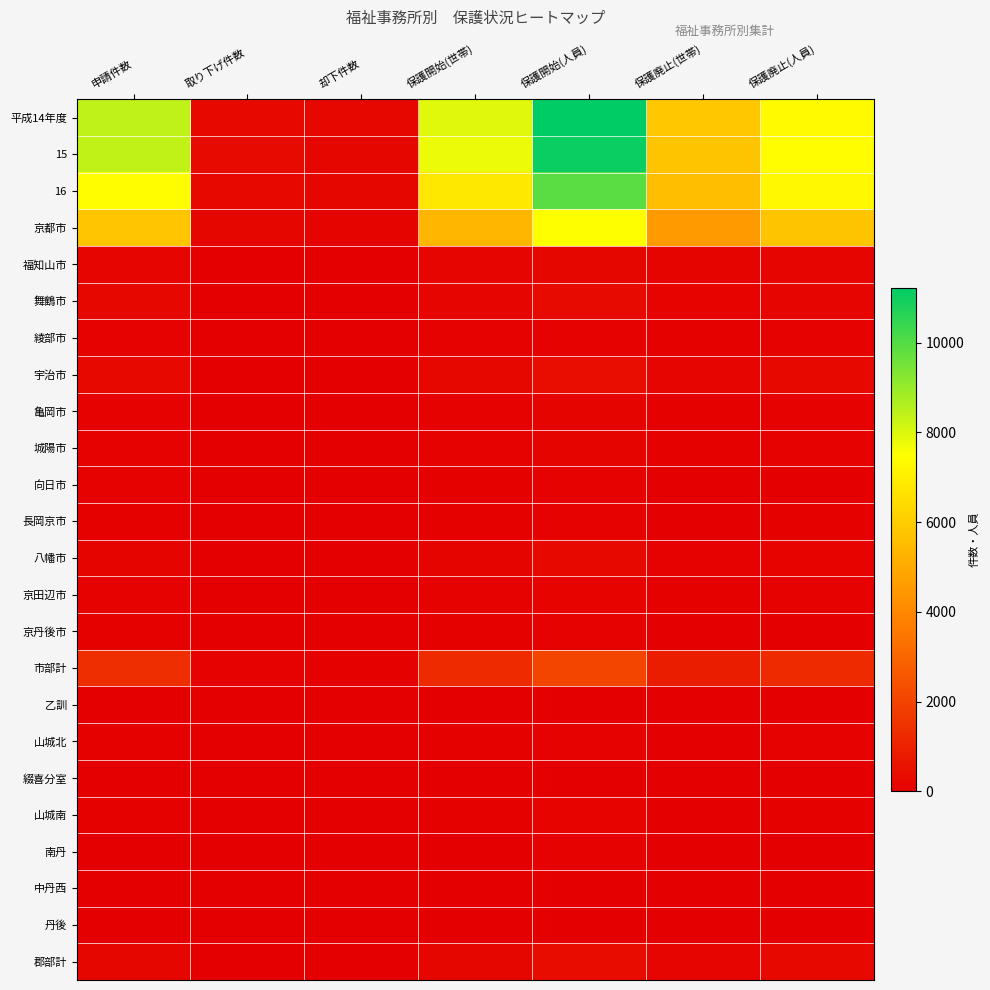

Reading right to left, what are all the values shown in this chart?

平成14年度: 保護廃止(人員)=7328	保護廃止(世帯)=5850	保護開始(人員)=11217	保護開始(世帯)=7938	却下件数=240	取り下げ件数=295	申請件数=8428
15: 保護廃止(人員)=7445	保護廃止(世帯)=5749	保護開始(人員)=11048	保護開始(世帯)=7735	却下件数=211	取り下げ件数=311	申請件数=8384
16: 保護廃止(人員)=7286	保護廃止(世帯)=5578	保護開始(人員)=9885	保護開始(世帯)=6811	却下件数=215	取り下げ件数=306	申請件数=7408
京都市: 保護廃止(人員)=5774	保護廃止(世帯)=4521	保護開始(人員)=7491	保護開始(世帯)=5350	却下件数=152	取り下げ件数=213	申請件数=5809
福知山市: 保護廃止(人員)=168	保護廃止(世帯)=150	保護開始(人員)=202	保護開始(世帯)=159	却下件数=13	取り下げ件数=4	申請件数=175
舞鶴市: 保護廃止(人員)=165	保護廃止(世帯)=124	保護開始(人員)=308	保護開始(世帯)=197	却下件数=15	取り下げ件数=12	申請件数=224
綾部市: 保護廃止(人員)=71	保護廃止(世帯)=63	保護開始(人員)=102	保護開始(世帯)=83	却下件数=3	取り下げ件数=3	申請件数=91
宇治市: 保護廃止(人員)=306	保護廃止(世帯)=188	保護開始(人員)=414	保護開始(世帯)=231	却下件数=12	取り下げ件数=17	申請件数=260
亀岡市: 保護廃止(人員)=86	保護廃止(世帯)=55	保護開始(人員)=134	保護開始(世帯)=76	却下件数=1	取り下げ件数=2	申請件数=78
城陽市: 保護廃止(人員)=100	保護廃止(世帯)=60	保護開始(人員)=139	保護開始(世帯)=79	却下件数=6	取り下げ件数=4	申請件数=92
向日市: 保護廃止(人員)=36	保護廃止(世帯)=27	保護開始(人員)=99	保護開始(世帯)=64	却下件数=1	取り下げ件数=6	申請件数=70
長岡京市: 保護廃止(人員)=49	保護廃止(世帯)=32	保護開始(人員)=83	保護開始(世帯)=58	却下件数=2	取り下げ件数=5	申請件数=60
八幡市: 保護廃止(人員)=116	保護廃止(世帯)=79	保護開始(人員)=260	保護開始(世帯)=143	却下件数=5	取り下げ件数=7	申請件数=147
京田辺市: 保護廃止(人員)=76	保護廃止(世帯)=55	保護開始(人員)=126	保護開始(世帯)=77	却下件数=0	取り下げ件数=5	申請件数=82
京丹後市: 保護廃止(人員)=28	保護廃止(世帯)=23	保護開始(人員)=73	保護開始(世帯)=46	却下件数=0	取り下げ件数=11	申請件数=63
市部計: 保護廃止(人員)=1261	保護廃止(世帯)=892	保護開始(人員)=2005	保護開始(世帯)=1252	却下件数=58	取り下げ件数=76	申請件数=1380
乙訓: 保護廃止(人員)=9	保護廃止(世帯)=6	保護開始(人員)=14	保護開始(世帯)=7	却下件数=0	取り下げ件数=0	申請件数=7
山城北: 保護廃止(人員)=77	保護廃止(世帯)=41	保護開始(人員)=88	保護開始(世帯)=48	却下件数=0	取り下げ件数=2	申請件数=48
綴喜分室: 保護廃止(人員)=24	保護廃止(世帯)=18	保護開始(人員)=43	保護開始(世帯)=22	却下件数=0	取り下げ件数=4	申請件数=28
山城南: 保護廃止(人員)=54	保護廃止(世帯)=40	保護開始(人員)=122	保護開始(世帯)=59	却下件数=4	取り下げ件数=6	申請件数=62
南丹: 保護廃止(人員)=38	保護廃止(世帯)=25	保護開始(人員)=75	保護開始(世帯)=38	却下件数=0	取り下げ件数=5	申請件数=38
中丹西: 保護廃止(人員)=13	保護廃止(世帯)=12	保護開始(人員)=12	保護開始(世帯)=11	却下件数=1	取り下げ件数=0	申請件数=12
丹後: 保護廃止(人員)=31	保護廃止(世帯)=19	保護開始(人員)=27	保護開始(世帯)=19	却下件数=0	取り下げ件数=0	申請件数=19
郡部計: 保護廃止(人員)=251	保護廃止(世帯)=165	保護開始(人員)=389	保護開始(世帯)=209	却下件数=5	取り下げ件数=17	申請件数=219